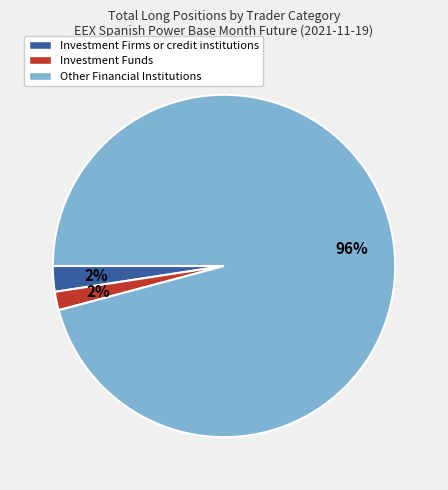

Do Other Financial Institutions and Investment Firms or credit institutions together represent more than half of the pie?

Yes